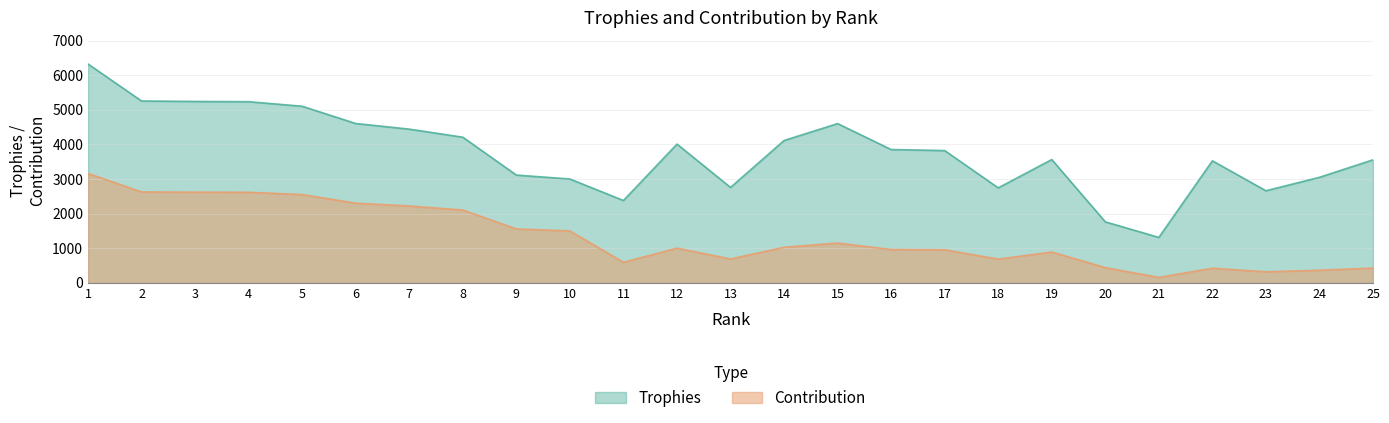

What is the total value across all series at 15?

5750